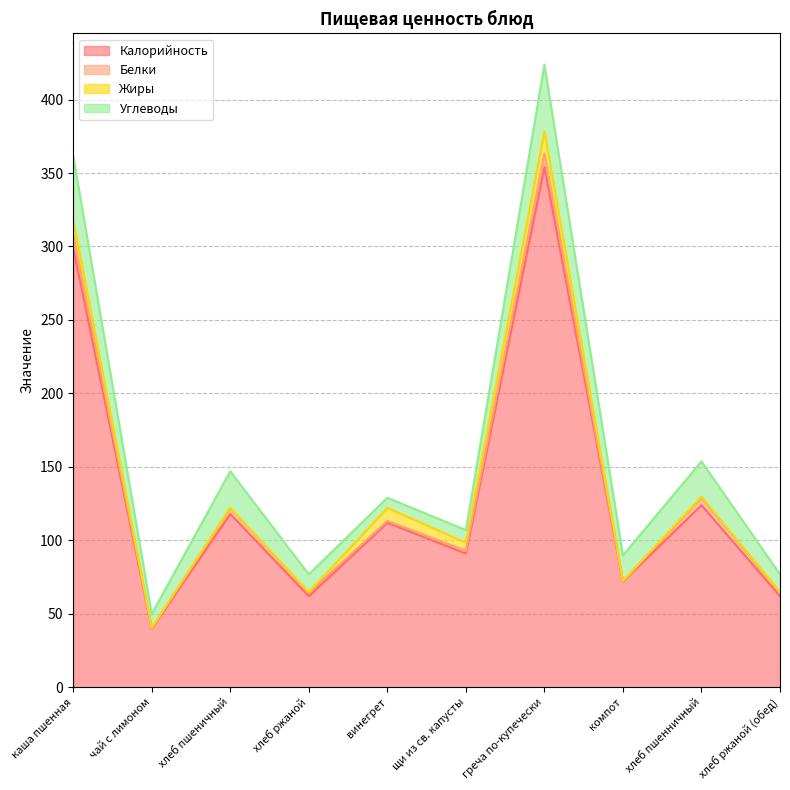

At which category does Жиры reach its first local peak?

винегрет